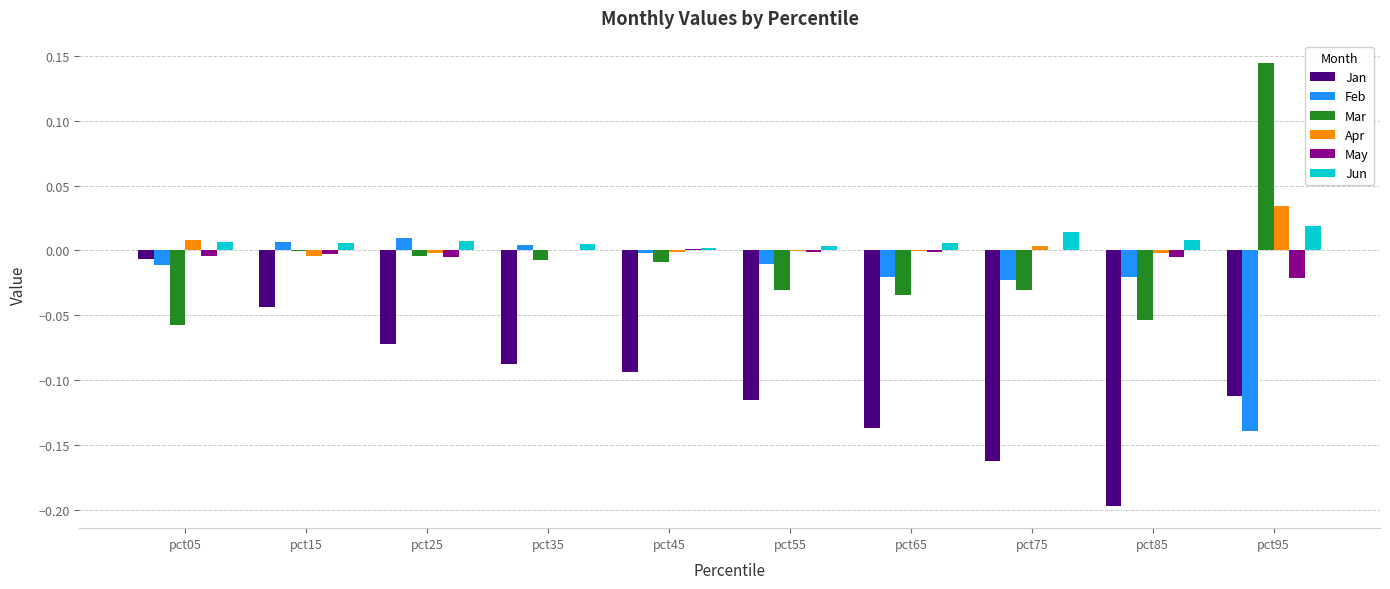

At which category is the sum across all series the highest?

pct15